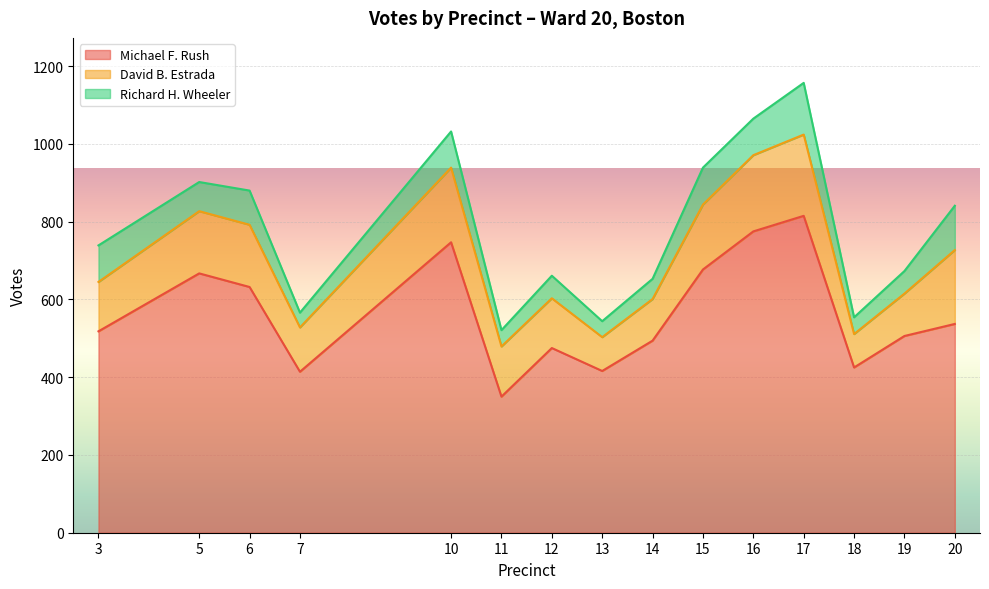

What is the average value of the David B. Estrada series?

144